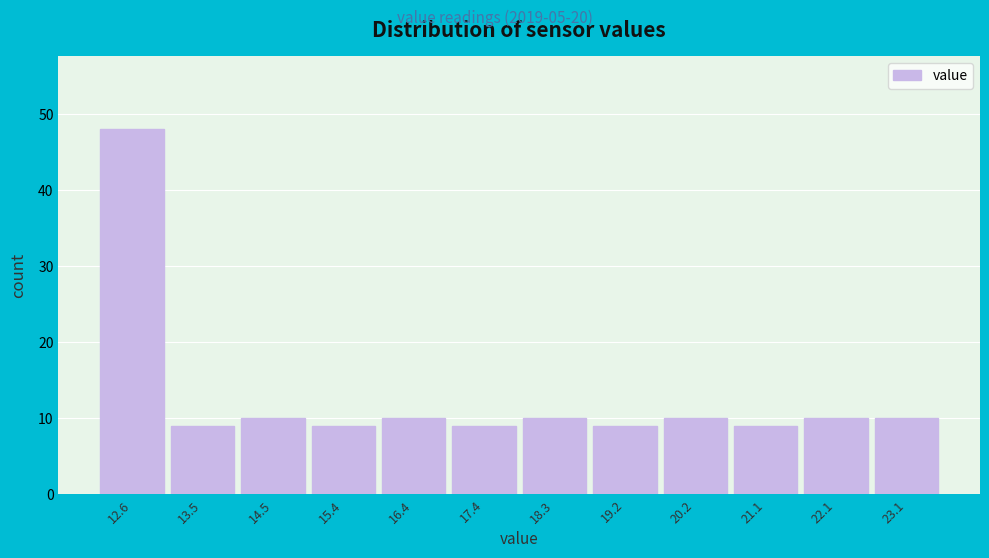

Reading left to right, what are all the values shown in this chart?

48	9	10	9	10	9	10	9	10	9	10	10